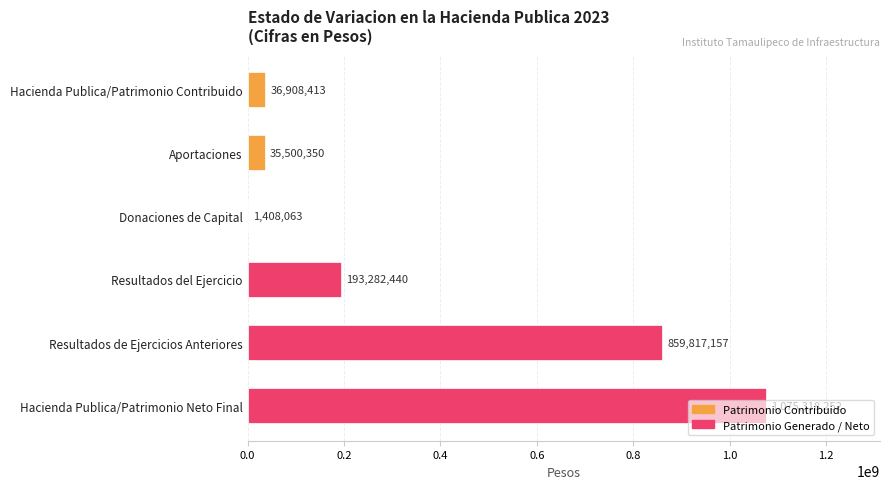

What is the ratio of the value at Resultados de Ejercicios Anteriores to the value at Resultados del Ejercicio?

4.4